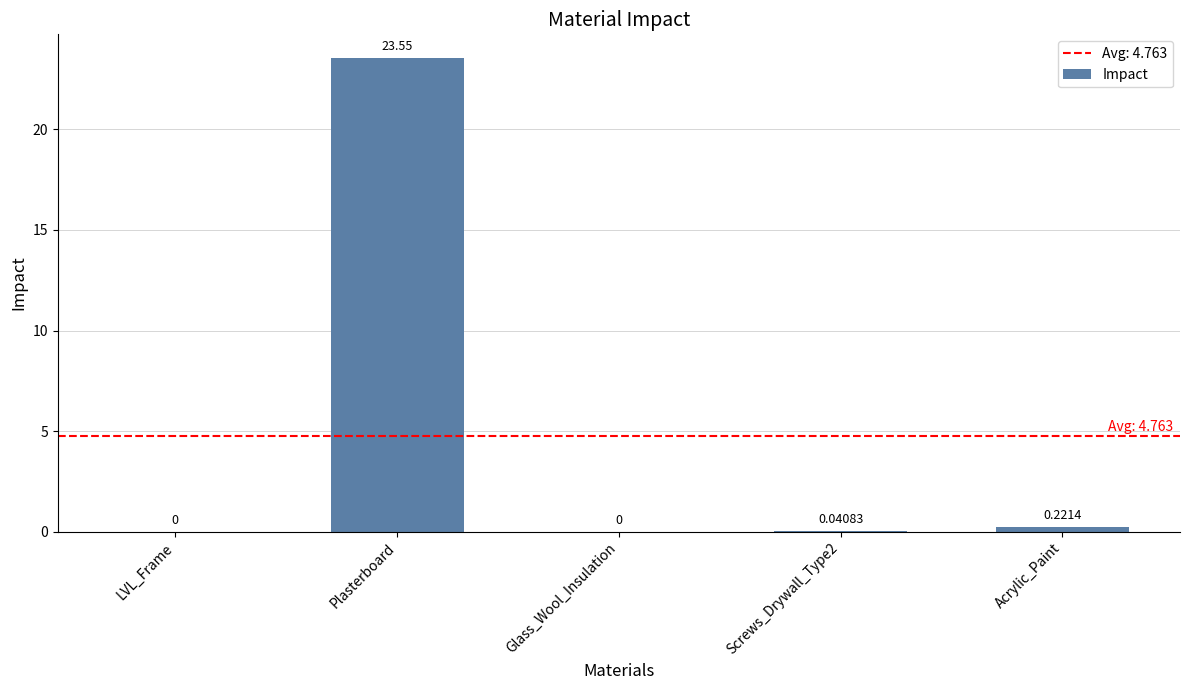

What is the difference between the values at Glass_Wool_Insulation and Plasterboard?

23.6